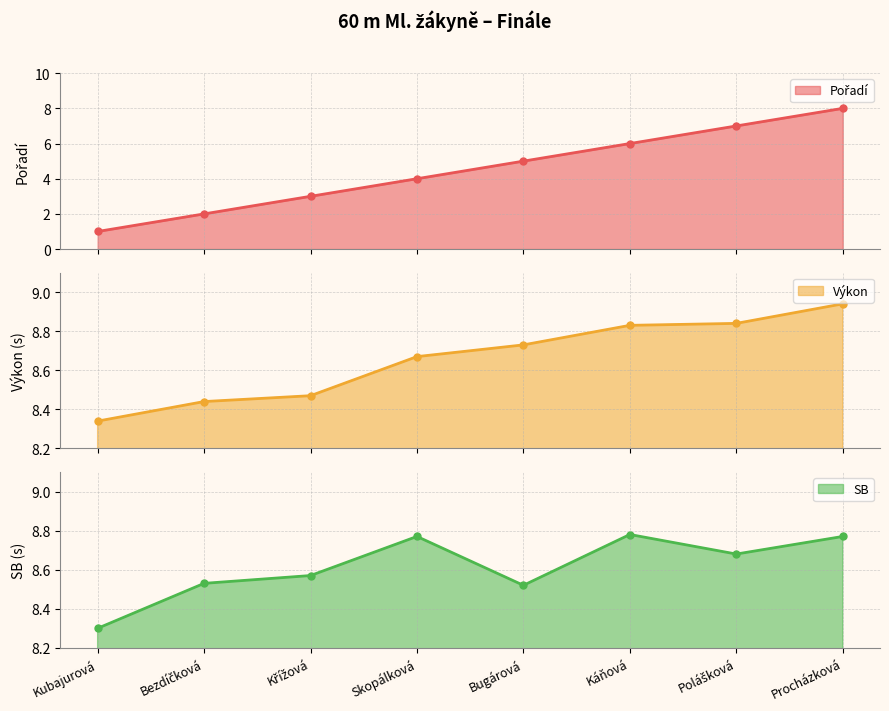

The value of Pořadí at Procházková is 8.0. True or false?

True